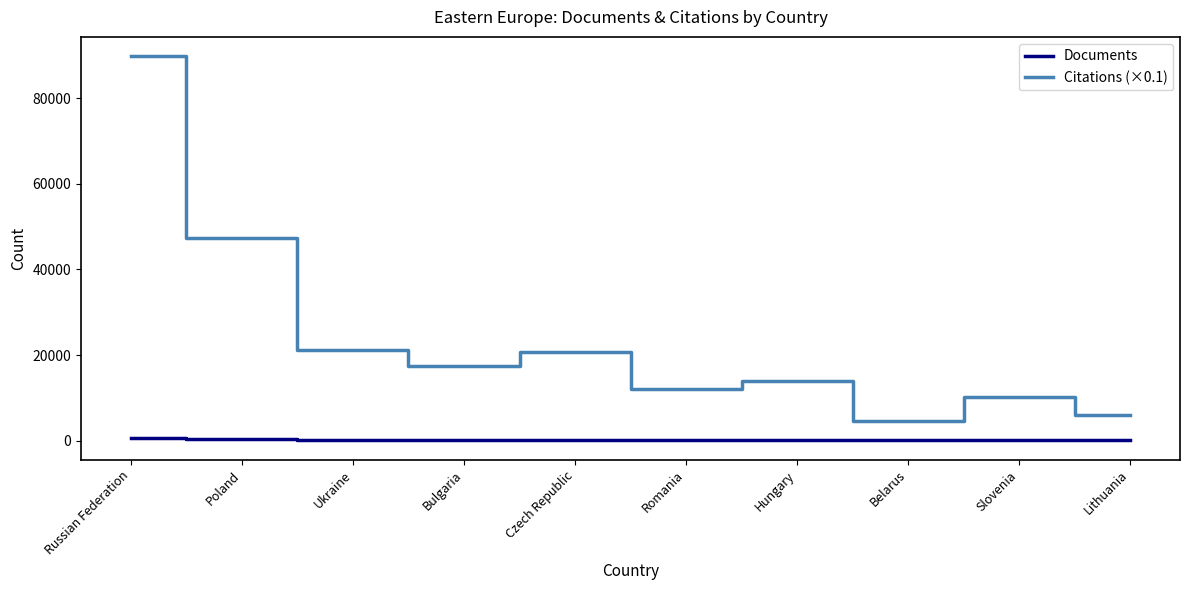

At which category does the chart reach its peak across all series?

Russian Federation